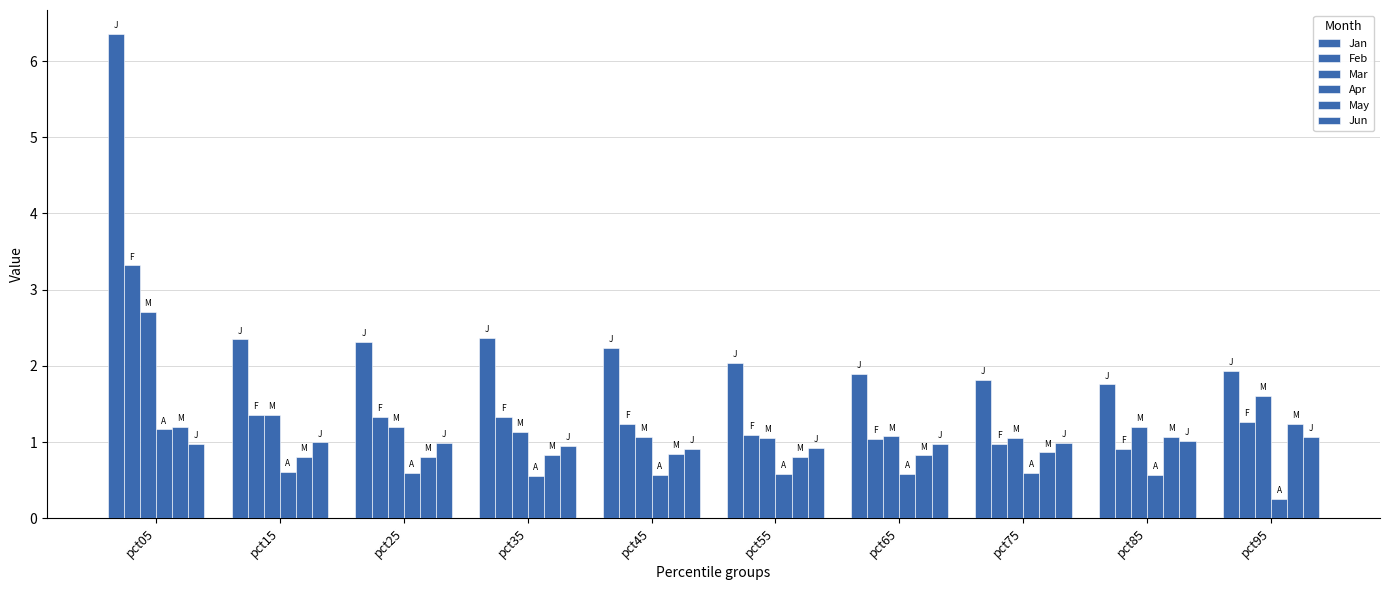

Rank the series by their maximum value, from highest to lowest.

Jan, Feb, Mar, May, Apr, Jun